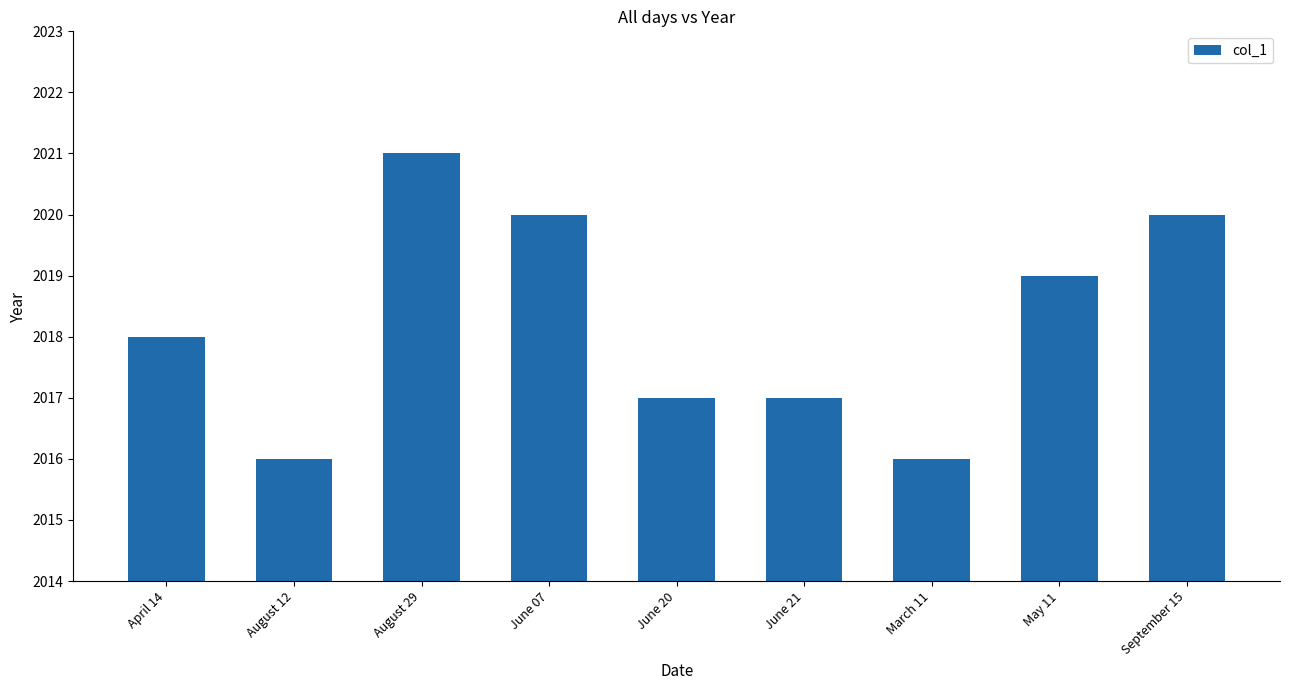

What is the change in value from April 14 to August 12?

-2